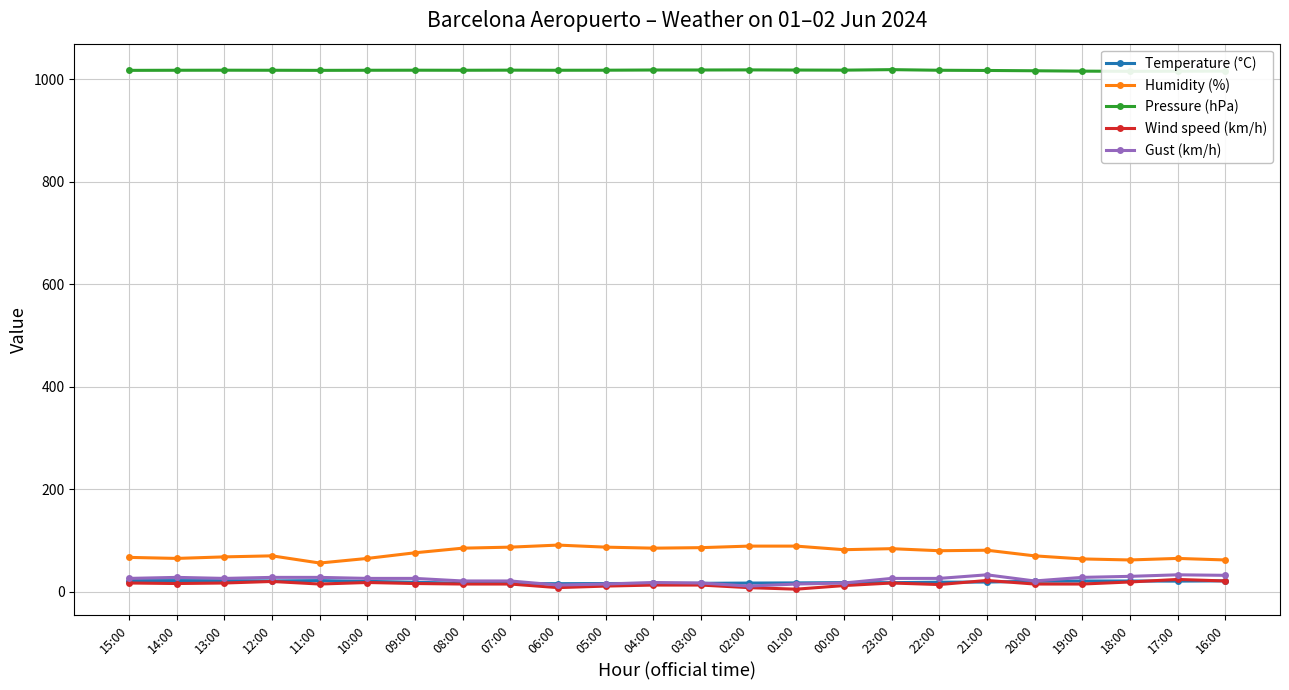

Reading left to right, extract all data points from this chart.

Temperature (°C): 15:00=21.7	14:00=21.7	13:00=21.6	12:00=21.1	11:00=21.7	10:00=20.2	09:00=18.5	08:00=16.5	07:00=16.0	06:00=15.7	05:00=16.0	04:00=16.2	03:00=16.4	02:00=16.9	01:00=17.2	00:00=17.8	23:00=17.7	22:00=18.6	21:00=18.9	20:00=20.4	19:00=20.9	18:00=20.9	17:00=20.7	16:00=21.2
Humidity (%): 15:00=67.0	14:00=65.0	13:00=68.0	12:00=70.0	11:00=56.0	10:00=65.0	09:00=76.0	08:00=85.0	07:00=87.0	06:00=91.0	05:00=87.0	04:00=85.0	03:00=86.0	02:00=89.0	01:00=89.0	00:00=82.0	23:00=84.0	22:00=80.0	21:00=81.0	20:00=70.0	19:00=64.0	18:00=62.0	17:00=65.0	16:00=62.0
Pressure (hPa): 15:00=1017.3	14:00=1017.5	13:00=1017.6	12:00=1017.5	11:00=1017.3	10:00=1017.5	09:00=1017.6	08:00=1017.5	07:00=1017.7	06:00=1017.5	05:00=1017.6	04:00=1018.0	03:00=1018.0	02:00=1018.2	01:00=1017.9	00:00=1017.7	23:00=1018.7	22:00=1017.5	21:00=1017.1	20:00=1016.5	19:00=1015.8	18:00=1015.4	17:00=1015.6	16:00=1015.8
Wind speed (km/h): 15:00=17.0	14:00=16.0	13:00=17.0	12:00=20.0	11:00=15.0	10:00=18.0	09:00=16.0	08:00=15.0	07:00=15.0	06:00=8.0	05:00=11.0	04:00=13.0	03:00=13.0	02:00=8.0	01:00=5.0	00:00=12.0	23:00=17.0	22:00=14.0	21:00=22.0	20:00=15.0	19:00=15.0	18:00=19.0	17:00=24.0	16:00=21.0
Gust (km/h): 15:00=26.0	14:00=28.0	13:00=26.0	12:00=28.0	11:00=28.0	10:00=26.0	09:00=26.0	08:00=21.0	07:00=21.0	06:00=13.0	05:00=15.0	04:00=18.0	03:00=17.0	02:00=11.0	01:00=15.0	00:00=17.0	23:00=26.0	22:00=26.0	21:00=33.0	20:00=21.0	19:00=28.0	18:00=30.0	17:00=33.0	16:00=32.0